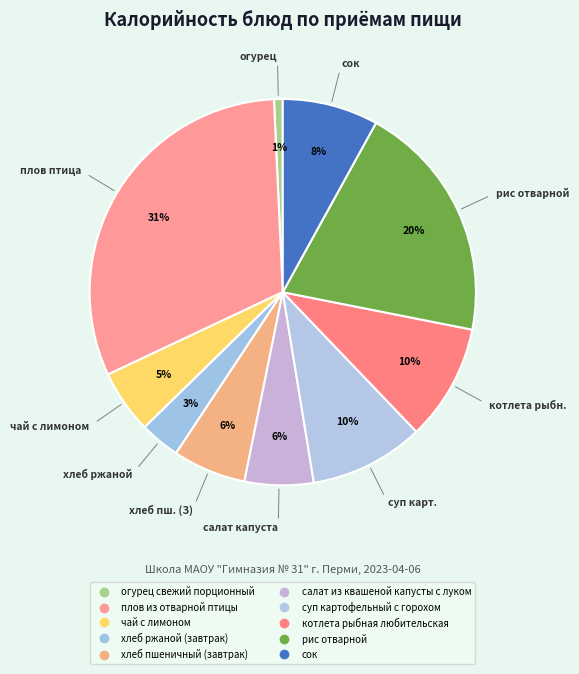

Count the number of slices in the pie.

10